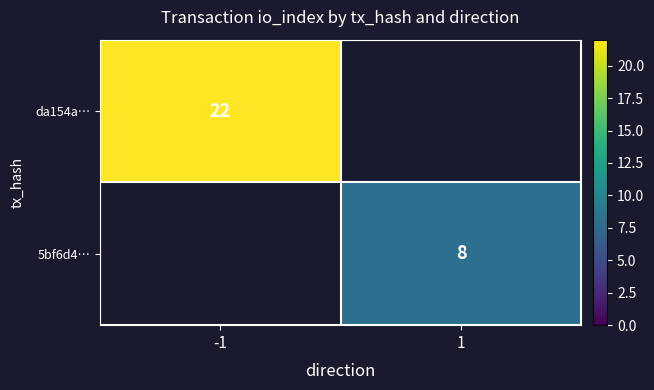

True or false: 5bf6d4… has a value of 8 at 1.

True